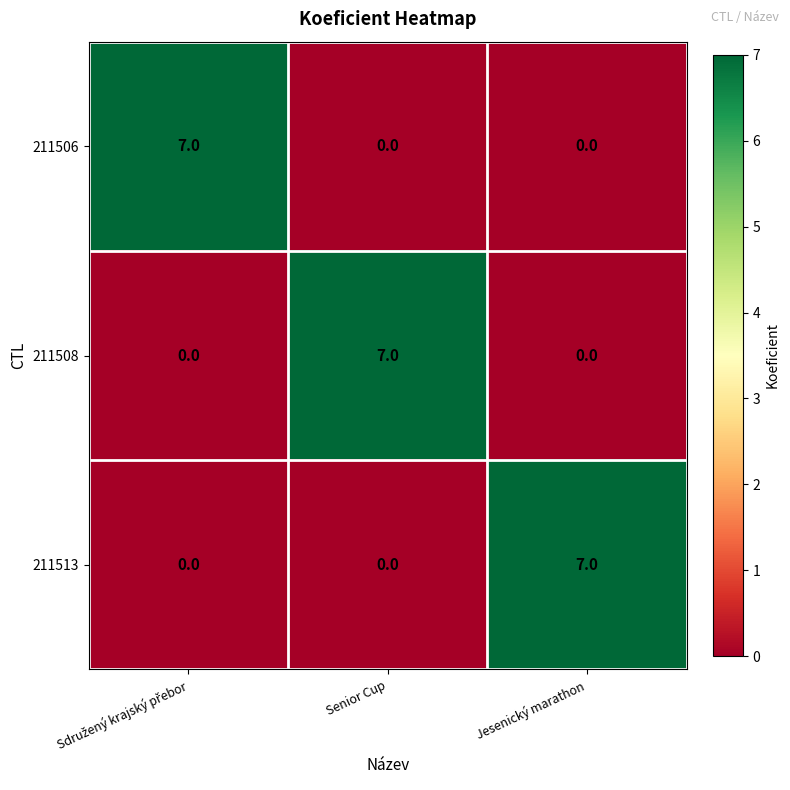

What is the highest value of the 211506 series?

7